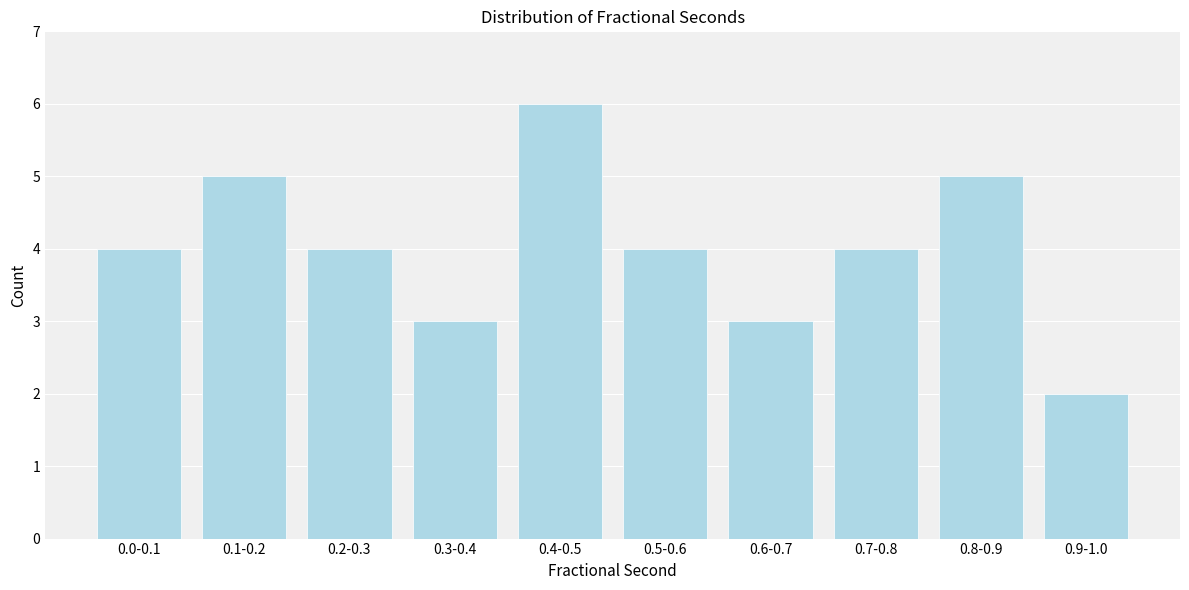

Reading left to right, list all the values displayed in this chart.

4	5	4	3	6	4	3	4	5	2